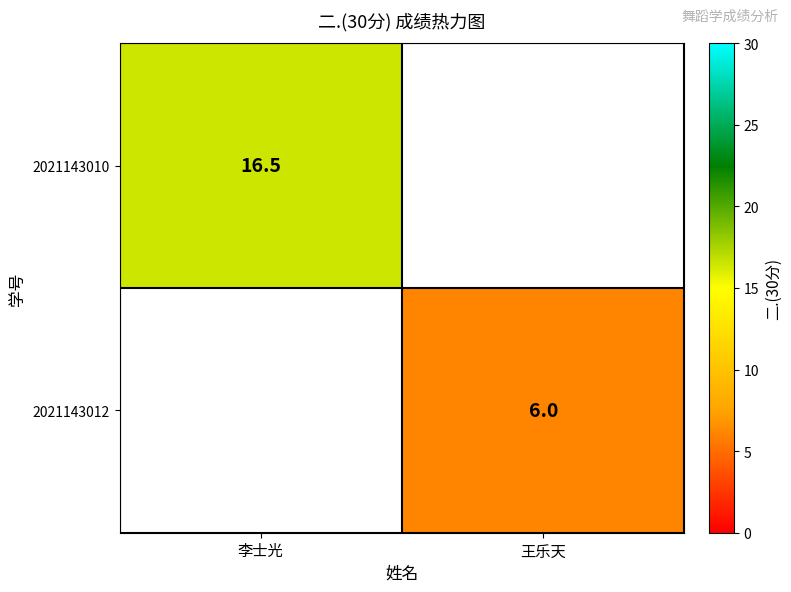

The 2021143010 series shows 16.5 at 李士光. True or false?

True